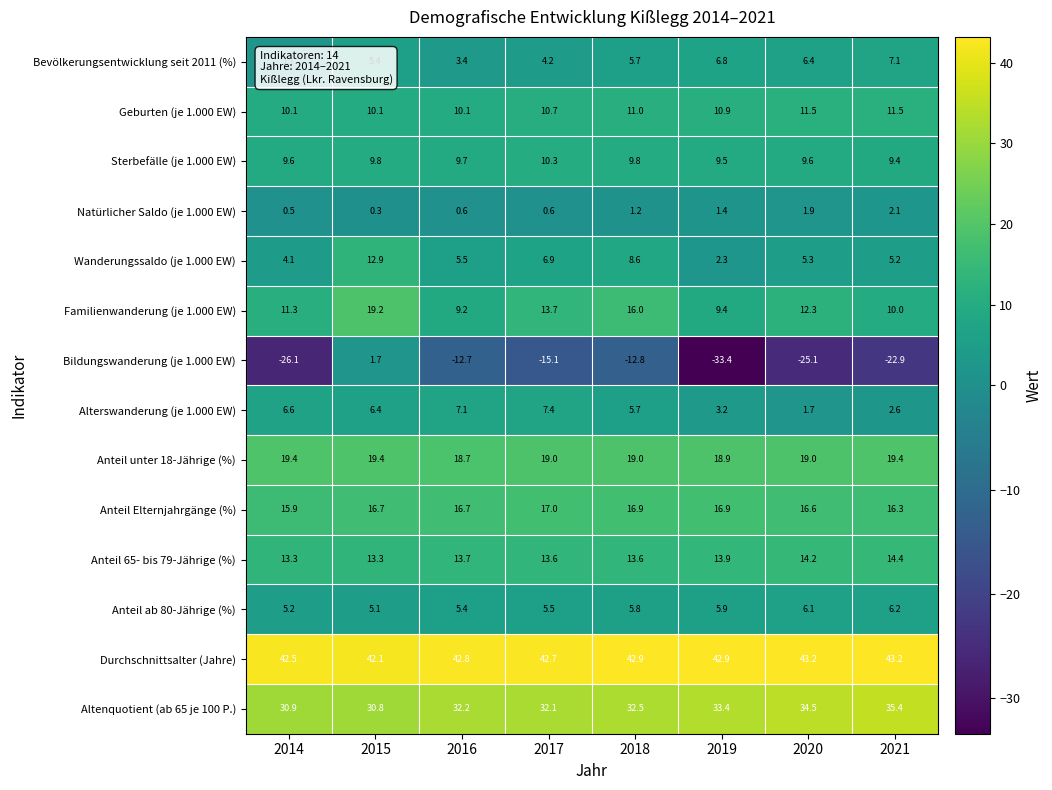

True or false: Familienwanderung (je 1.000 EW) has a value of 20.1 at 2020.

False